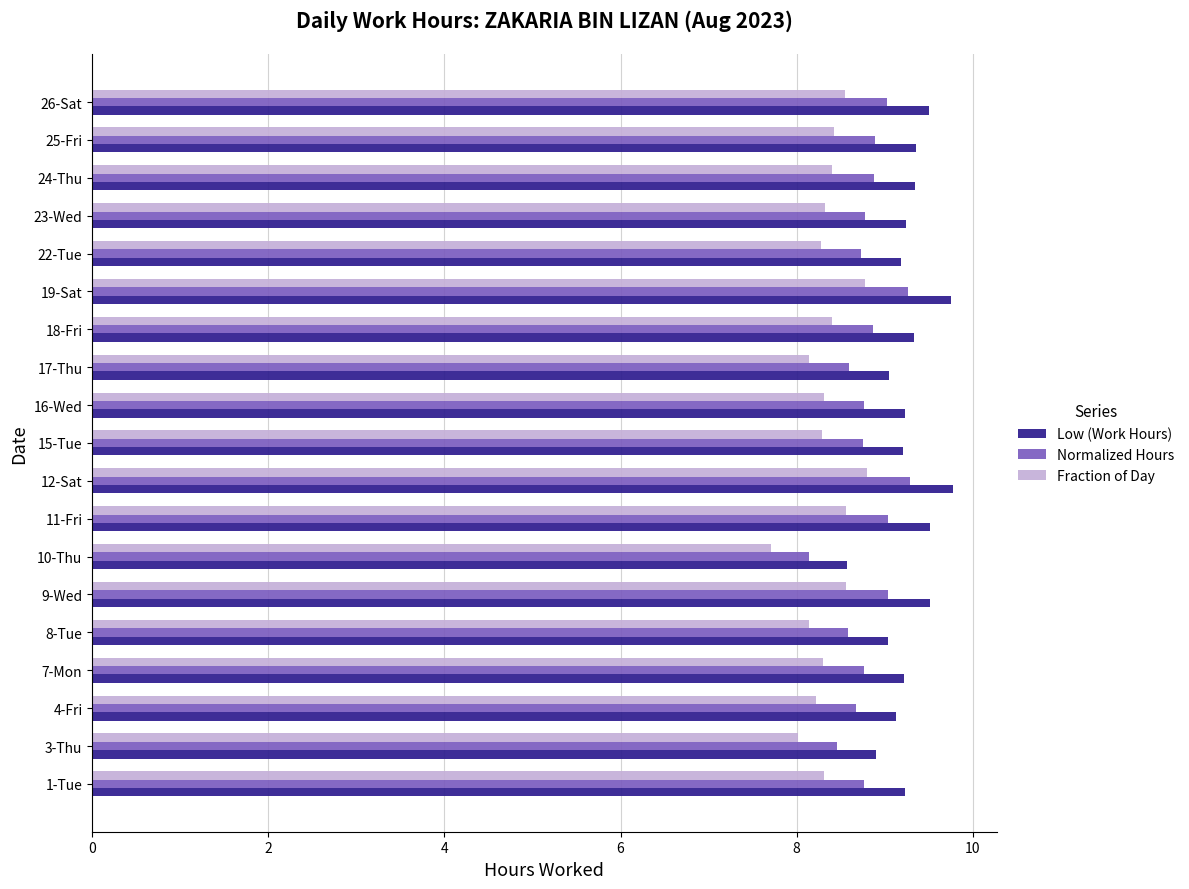

What is the difference between the maximum and second lowest values in the Fraction of Day series?

0.8